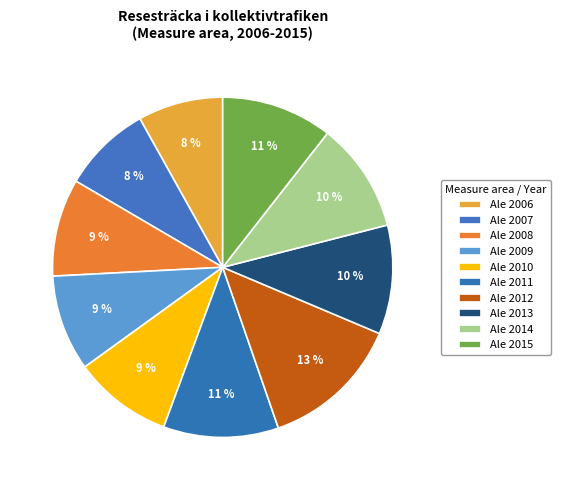

Do Ale 2009 and Ale 2008 together represent more than half of the pie?

No